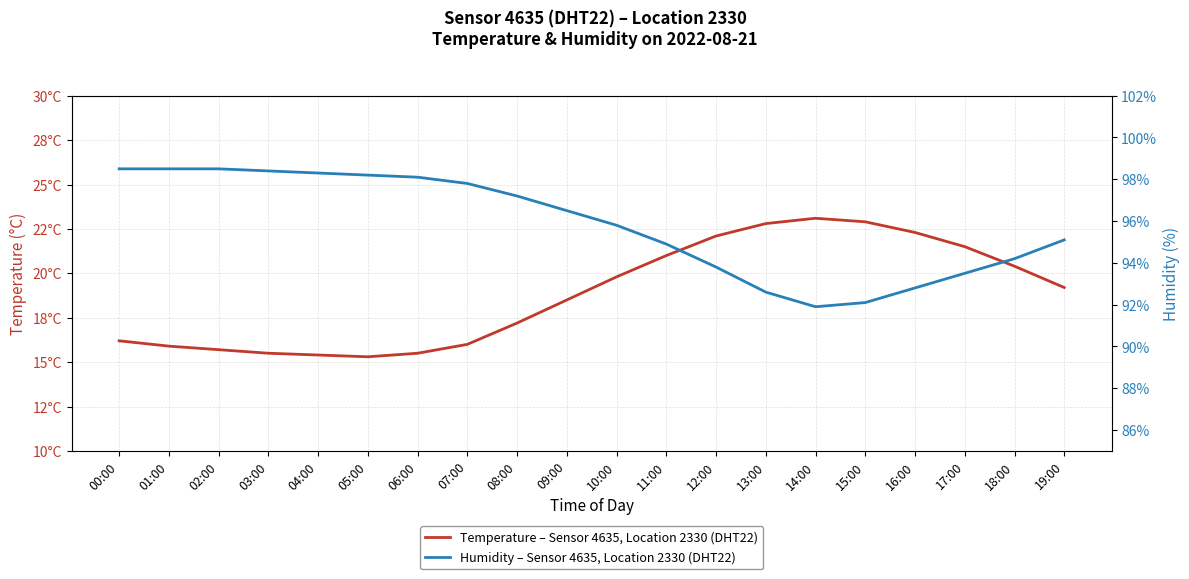

Rank the series by their average value, from lowest to highest.

Temperature – Sensor 4635, Location 2330 (DHT22), Humidity – Sensor 4635, Location 2330 (DHT22)